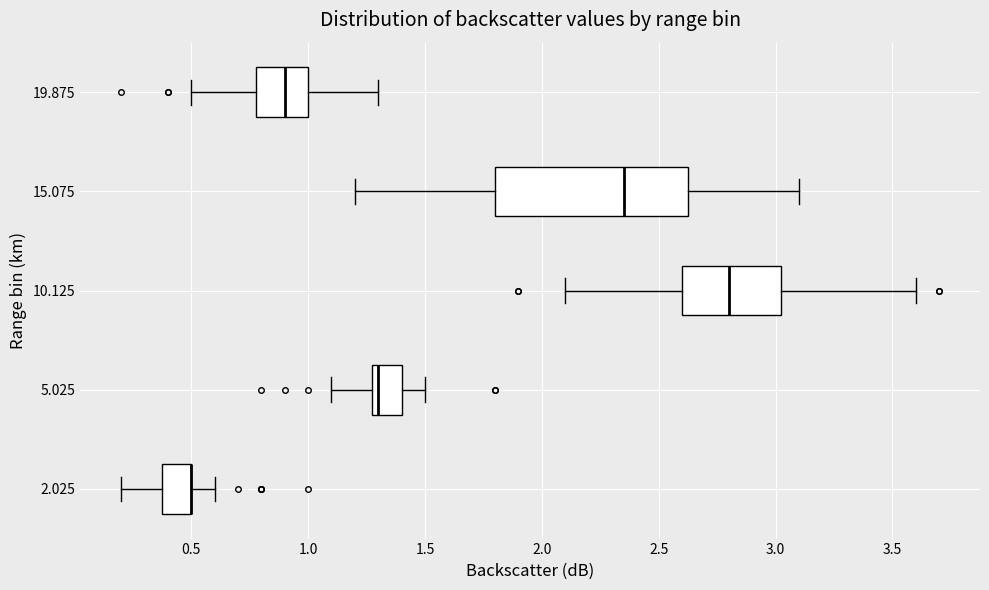

Where does the right whisker of the box at y = 2.025 end on the x-axis? The values are not printed on the chart, so give them approximately, as read against the axis.

0.60